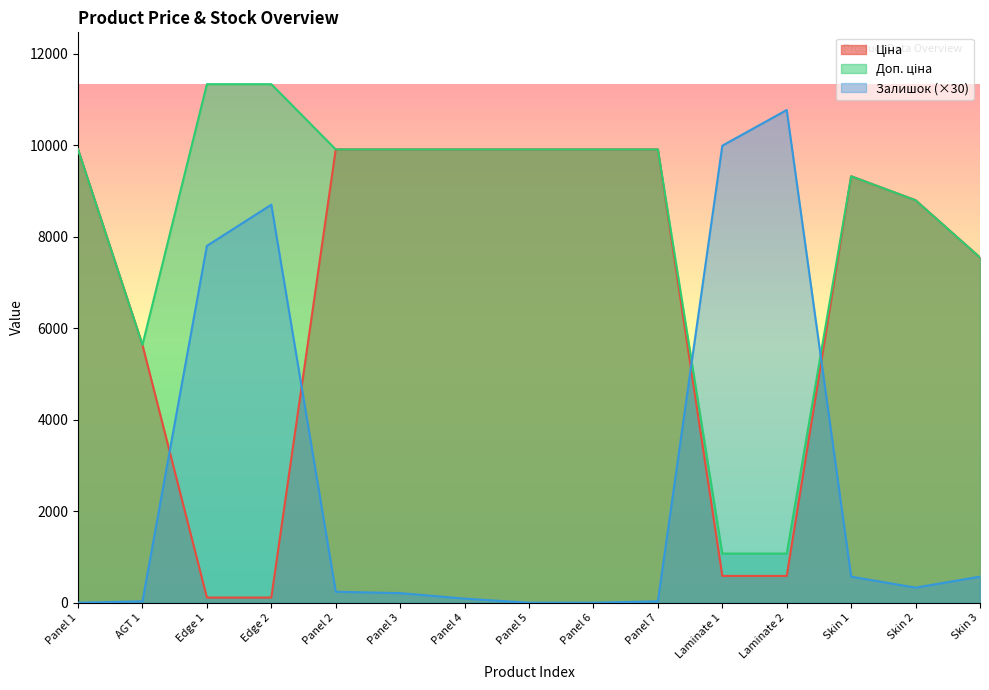

True or false: Доп. ціна has a value of 5805.7 at Panel 4.

False